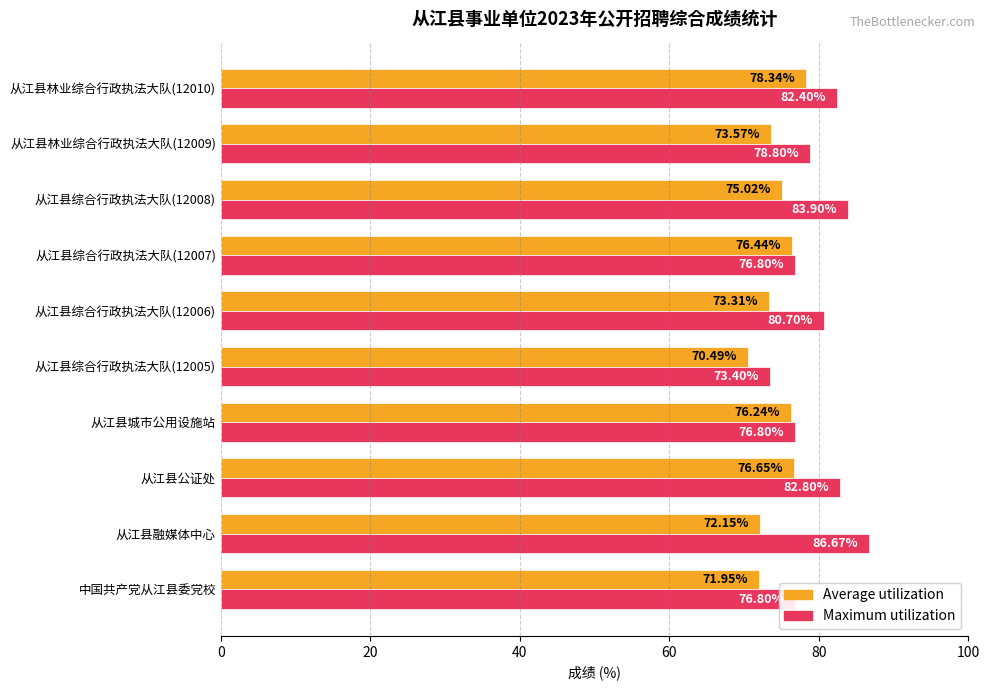

At which label does Maximum utilization reach its peak?

从江县融媒体中心